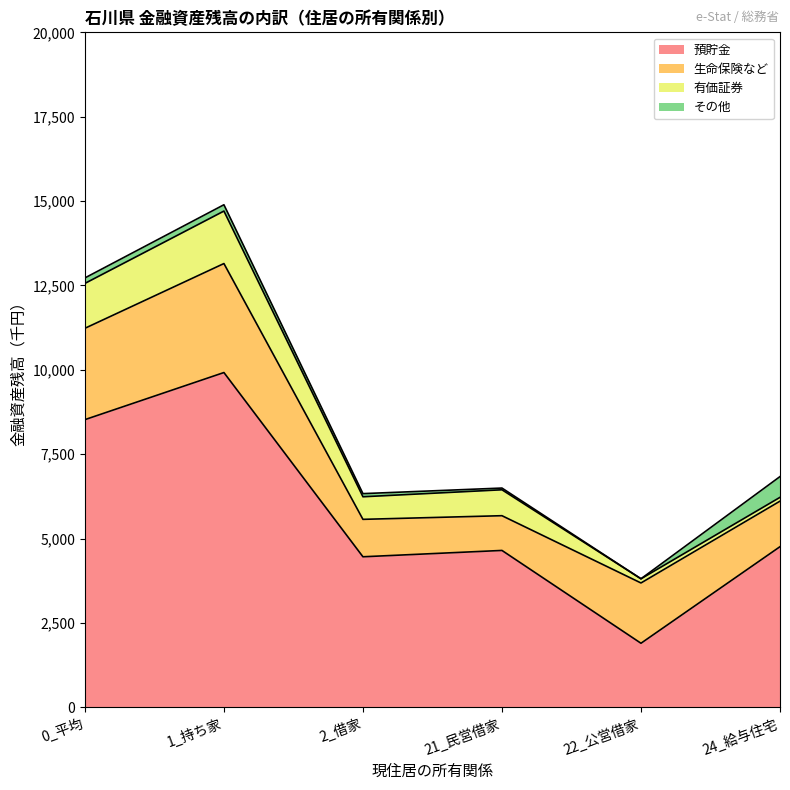

Where is the first local minimum for 預貯金?

2_借家